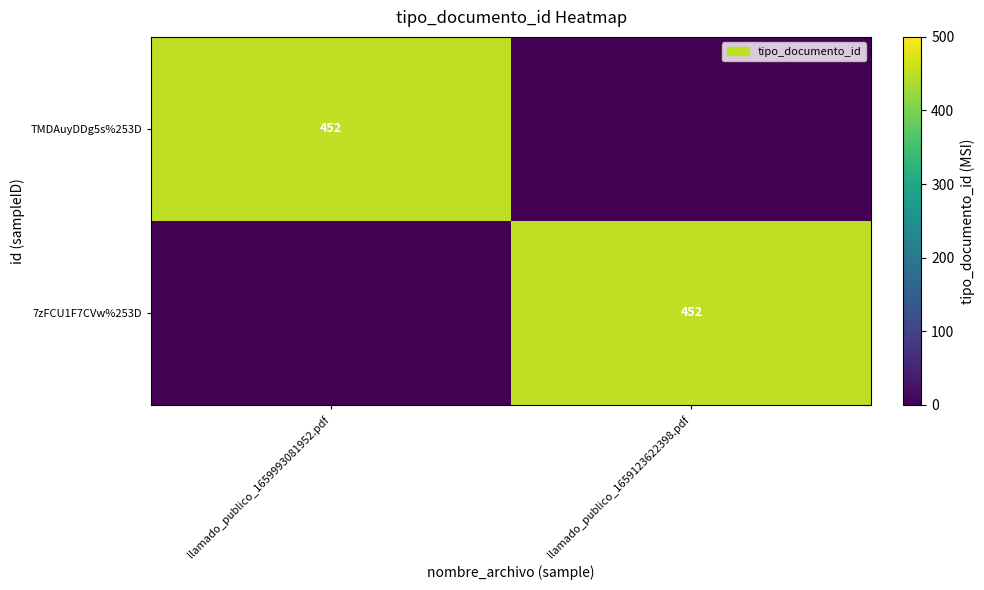

Is it true that TMDAuyDDg5s%253D equals 452 at llamado_publico_1659993081952.pdf?

True